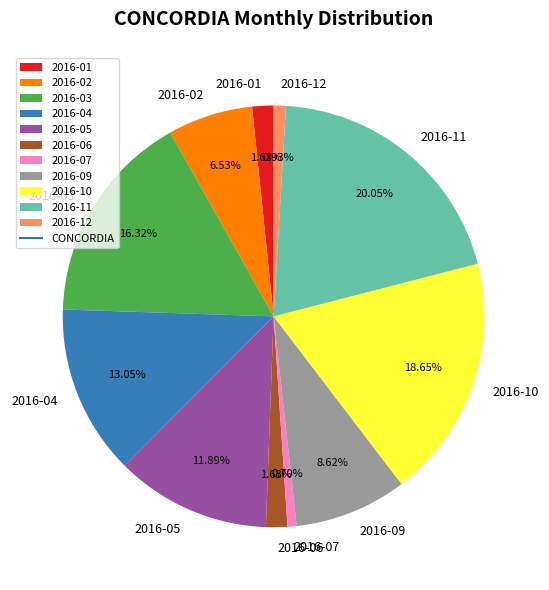

Do 2016-04 and 2016-11 together represent more than half of the pie?

No